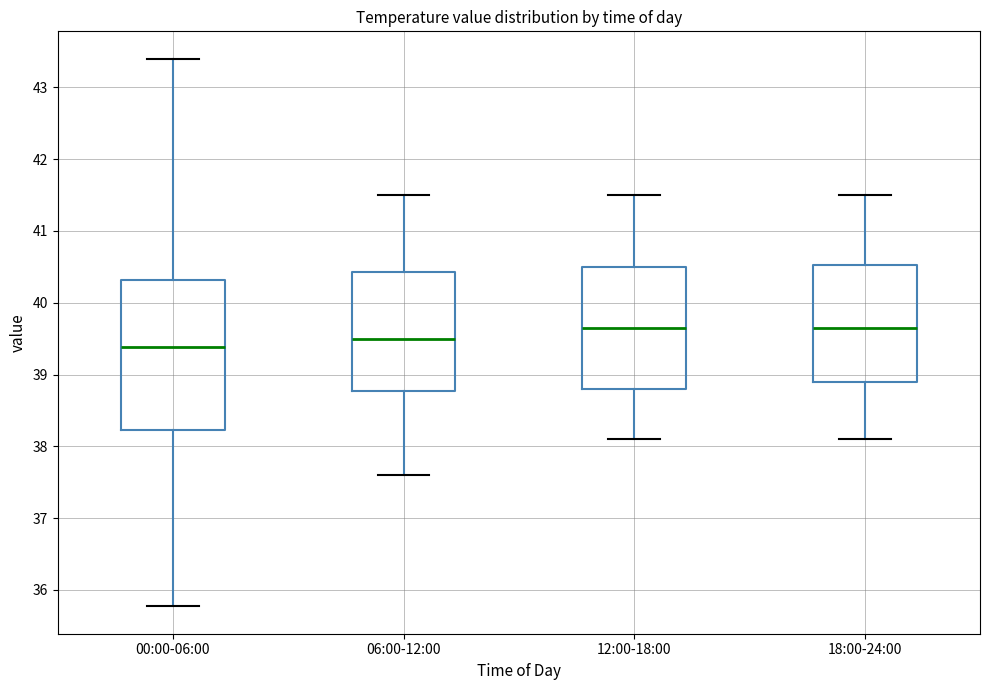

Reading left to right, transcribe this box plot: for each box, give where its median line is, the range the box spans, and where its two whiskers end, as read against the y-axis. The values are not printed on the chart, so give them approximately, as read against the axis.

00:00-06:00: median 39.4, box 38.2 to 40.3, whiskers 35.8 to 43.4
06:00-12:00: median 39.5, box 38.8 to 40.4, whiskers 37.6 to 41.5
12:00-18:00: median 39.7, box 38.8 to 40.5, whiskers 38.1 to 41.5
18:00-24:00: median 39.7, box 38.9 to 40.5, whiskers 38.1 to 41.5